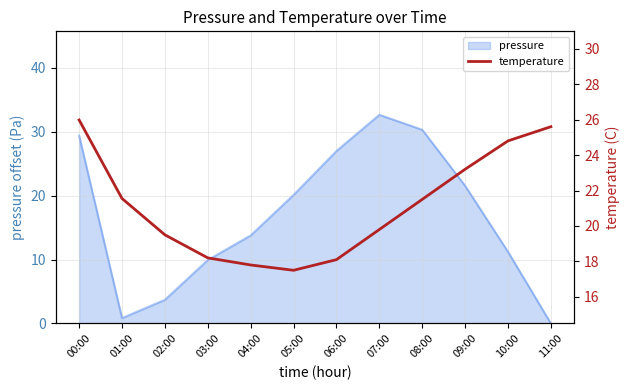

What is the label of the 4th point from the left?

03:00